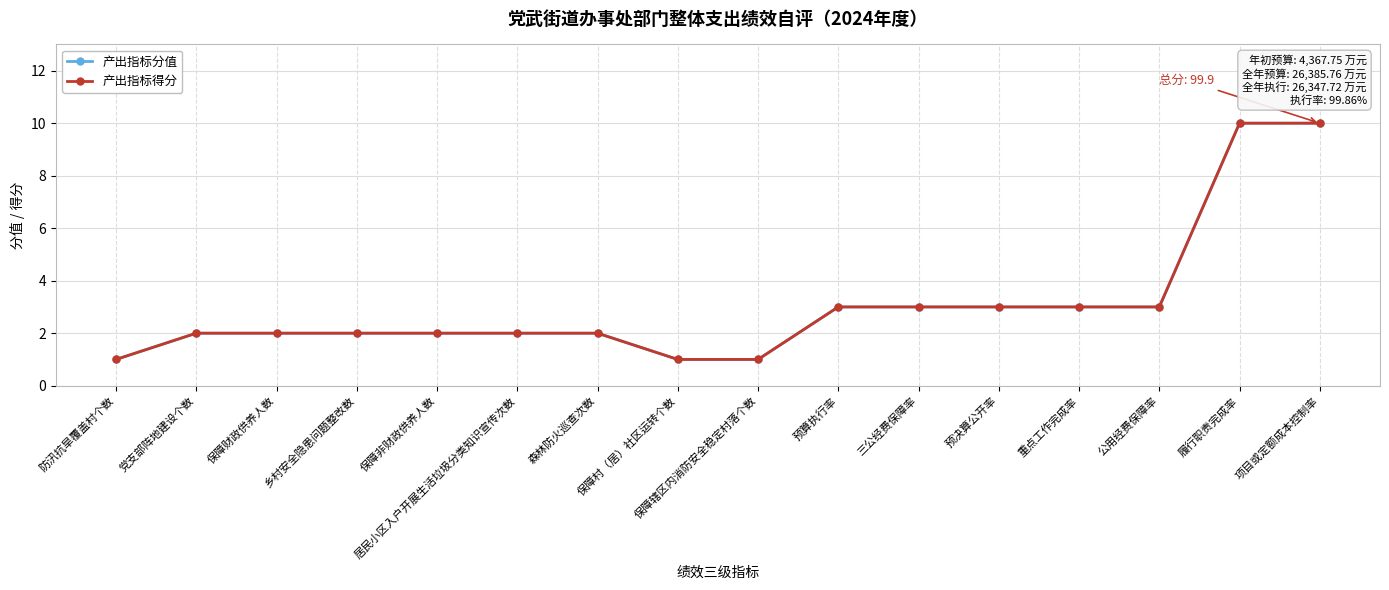

True or false: 产出指标得分 and 产出指标分值 cross at least once.

False